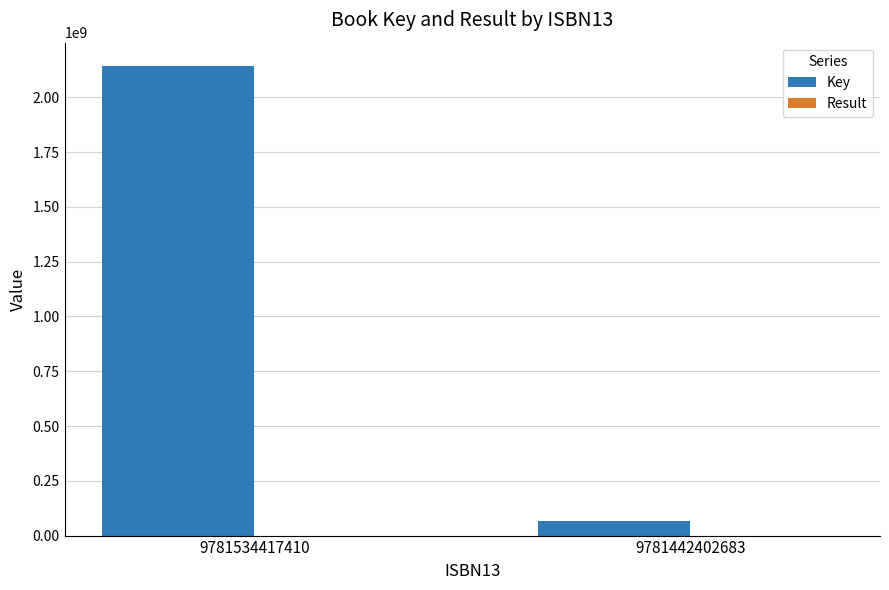

Count the number of categories in the chart.

2